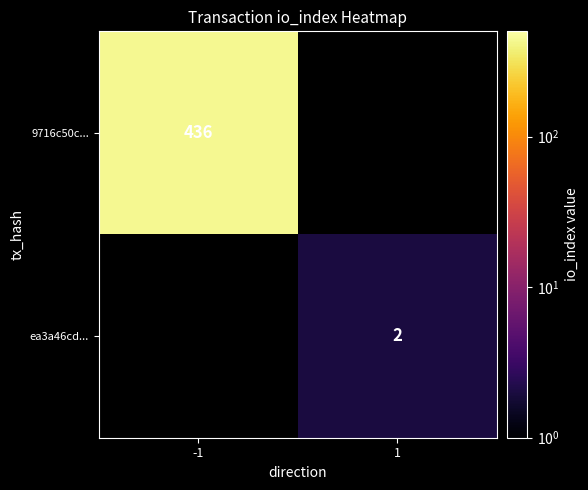

True or false: ea3a46cd... has a value of 1 at 1.

False